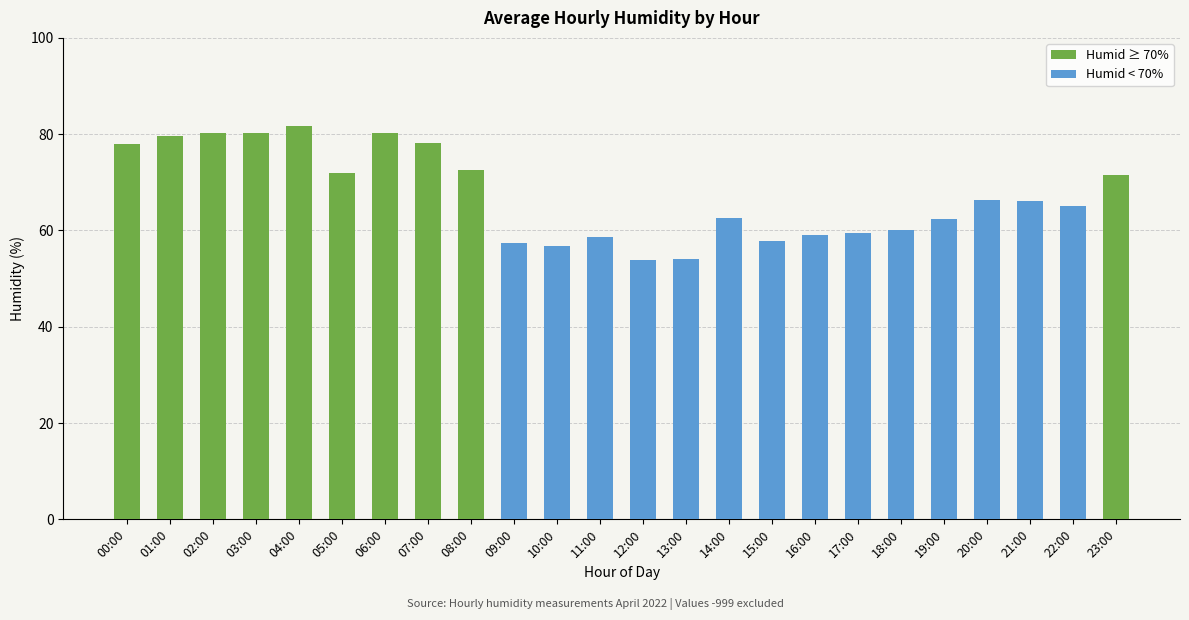

How many groups of bars are there?

24